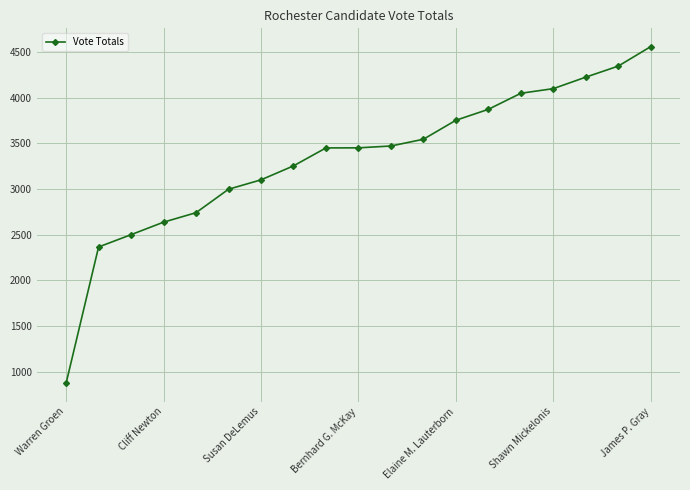

What is the maximum value shown in the chart?

4562